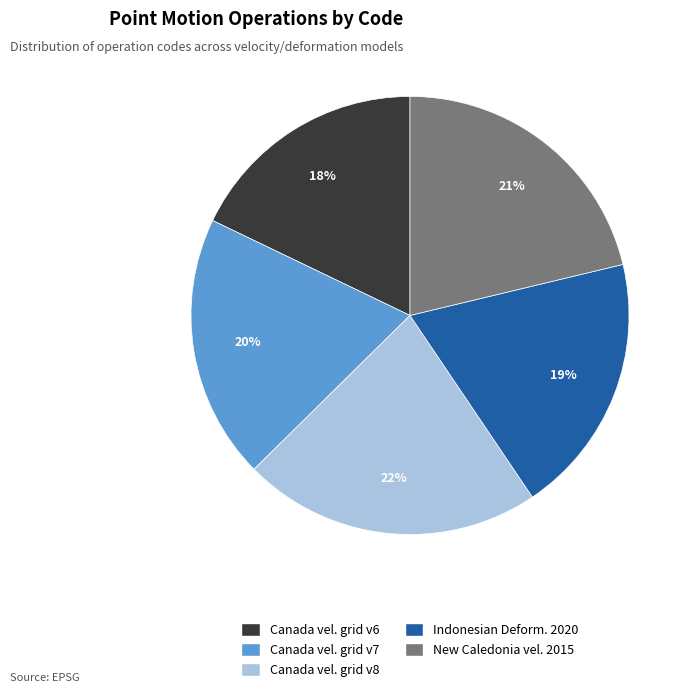

Count the number of slices in the pie.

5